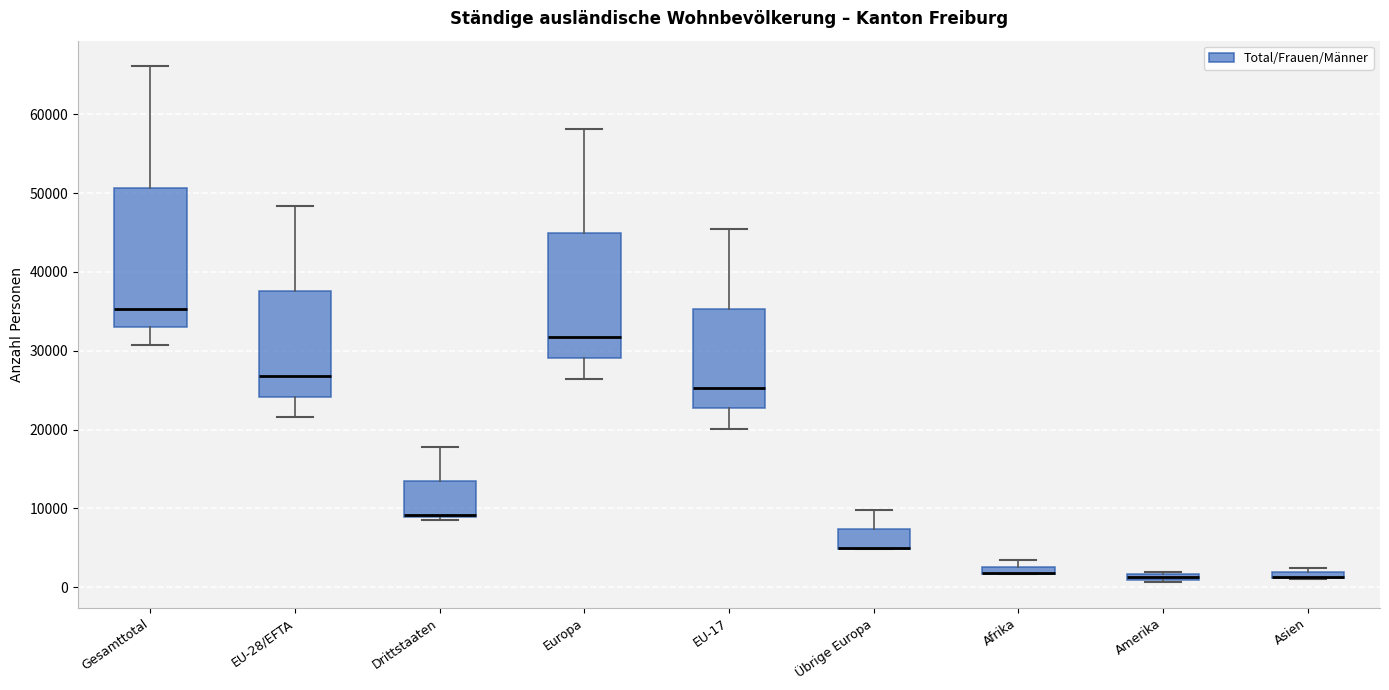

Which box is the tallest, from its lower edge to its upper edge?

Gesamttotal